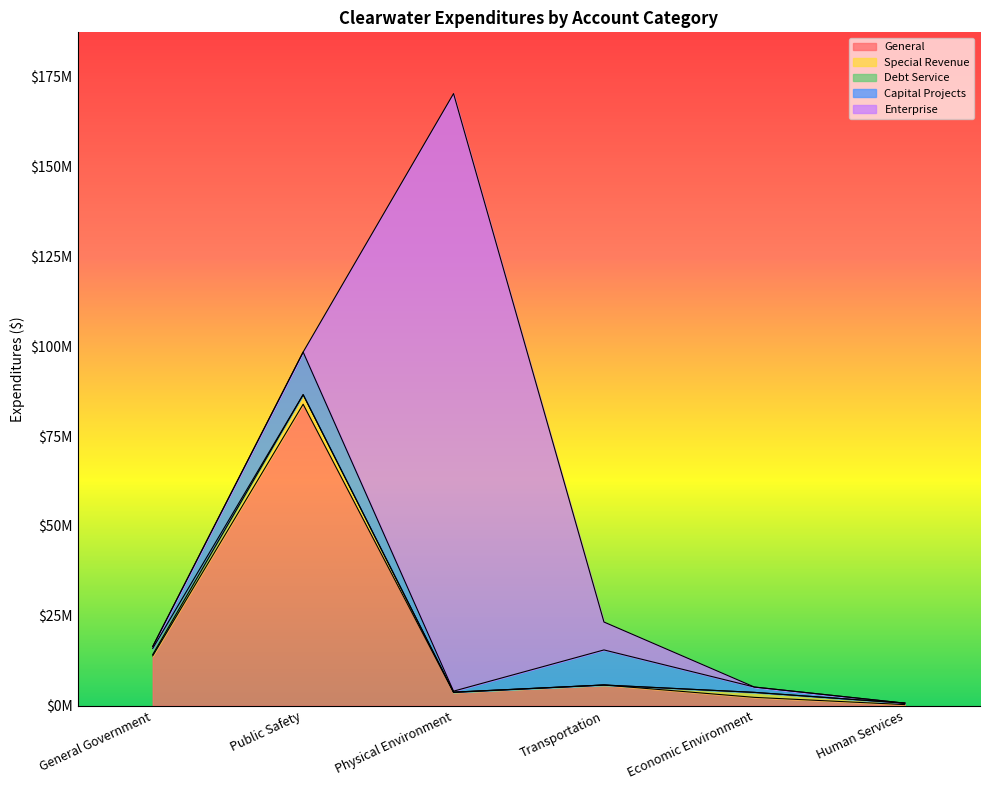

At which category is the sum across all series the highest?

Physical Environment